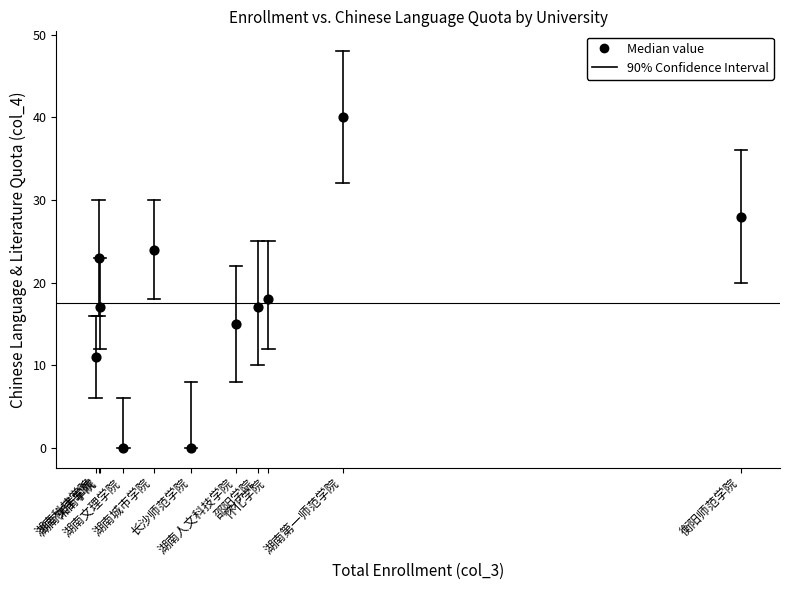

What Y value in the scatter plot is closest to 20?

18